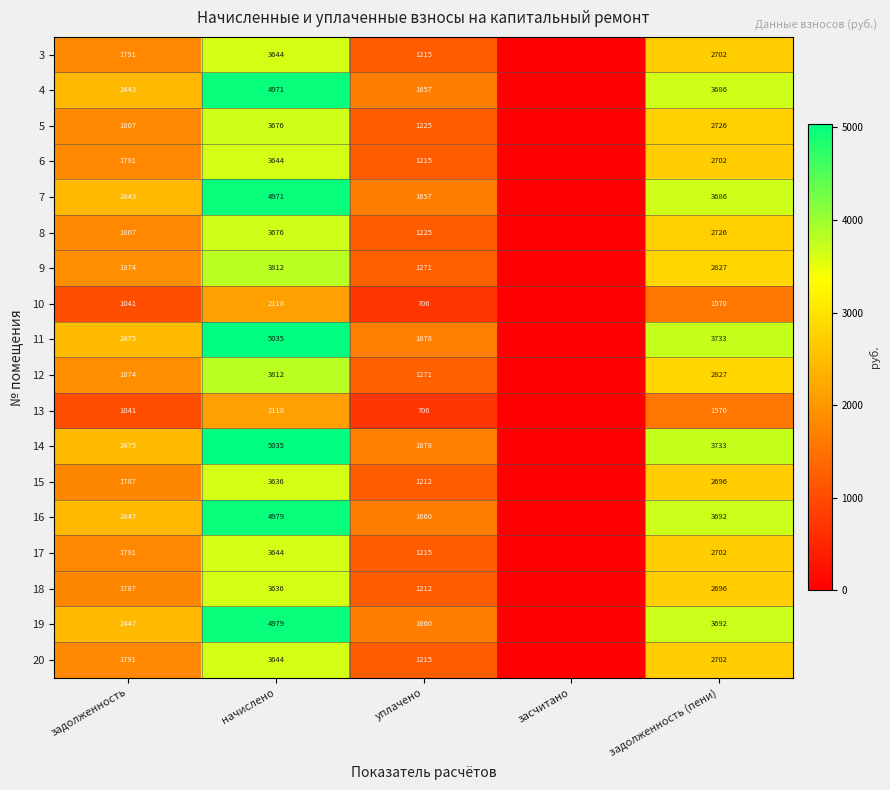

What is the sum of the 13 values at начислено and задолженность?

3159